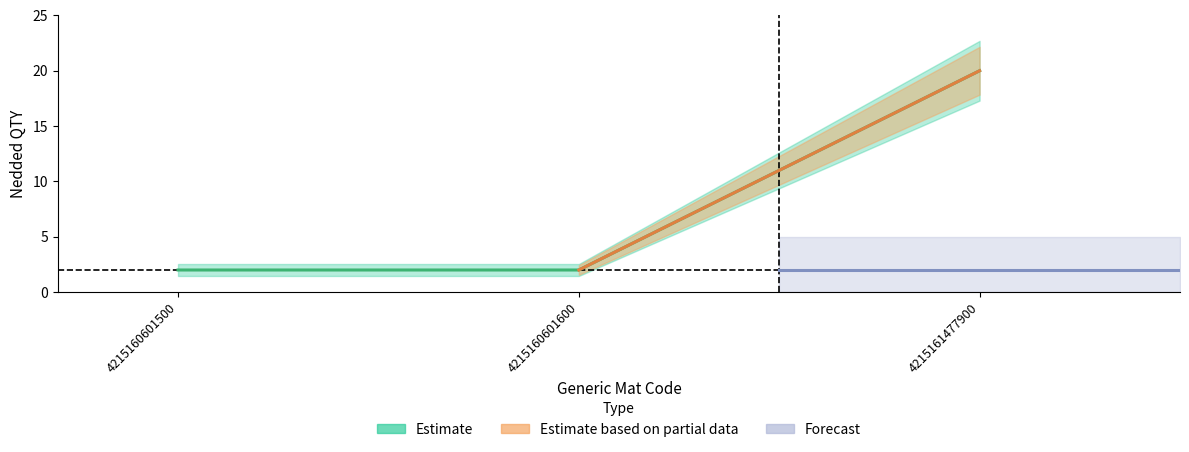

Reading left to right, list all the values displayed in this chart.

2	2	20